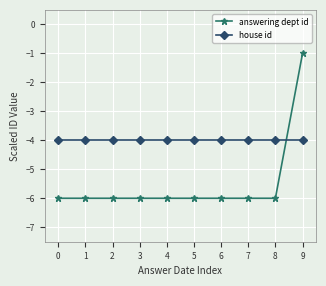

What is the spread (max minus min) of values at 8?

2